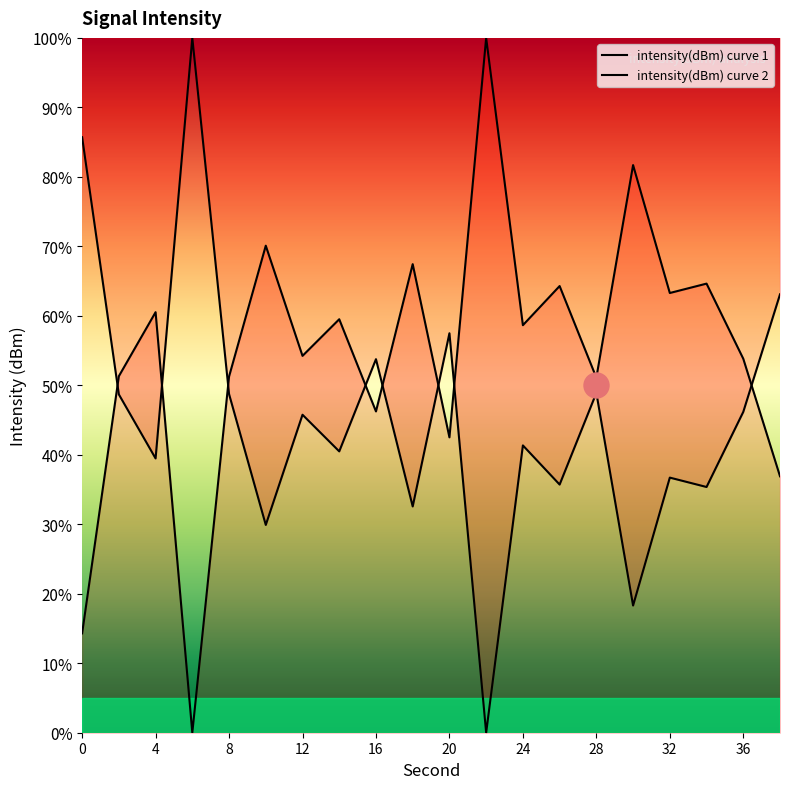

How many times do intensity(dBm) curve 1 and intensity(dBm) curve 2 cross each other?

8